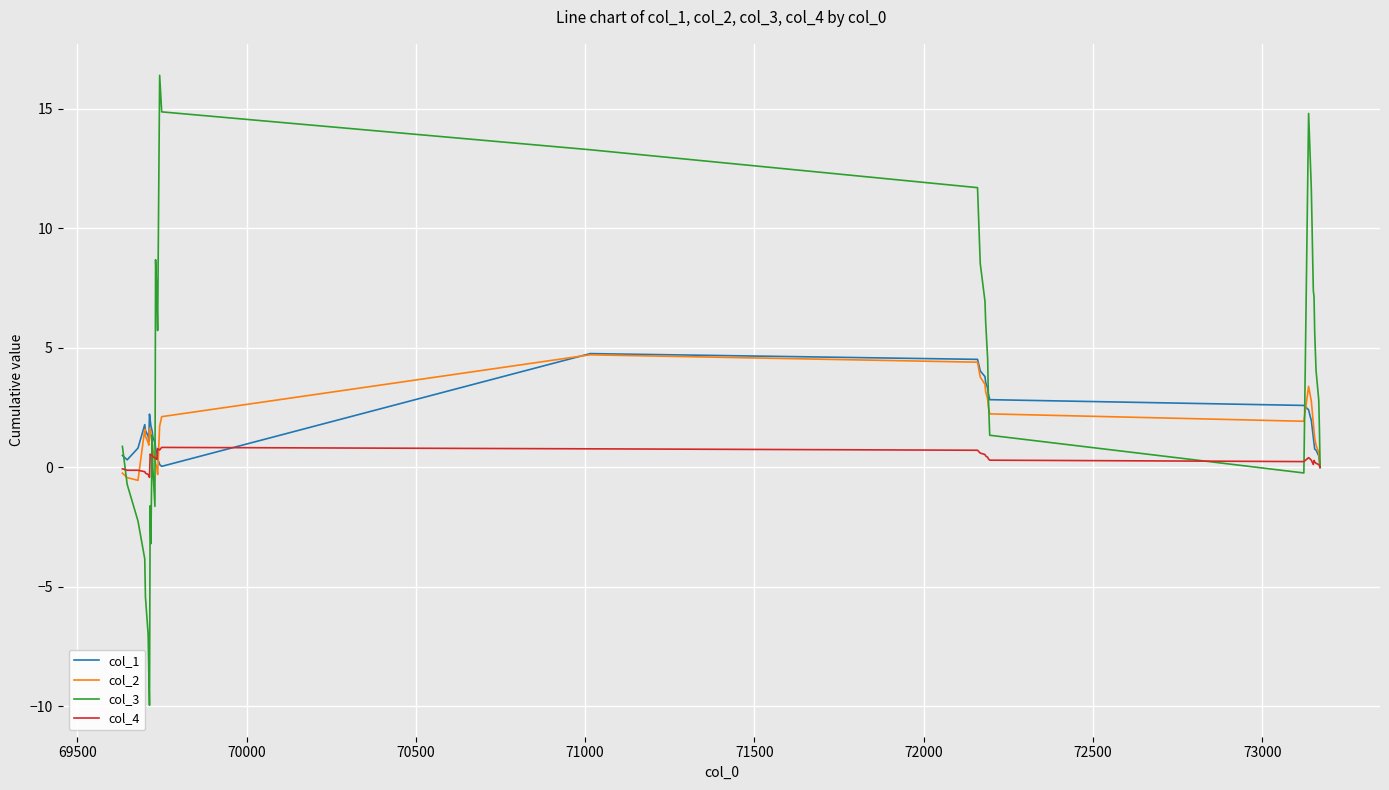

What is the lowest value of the col_3 series?

-10.0